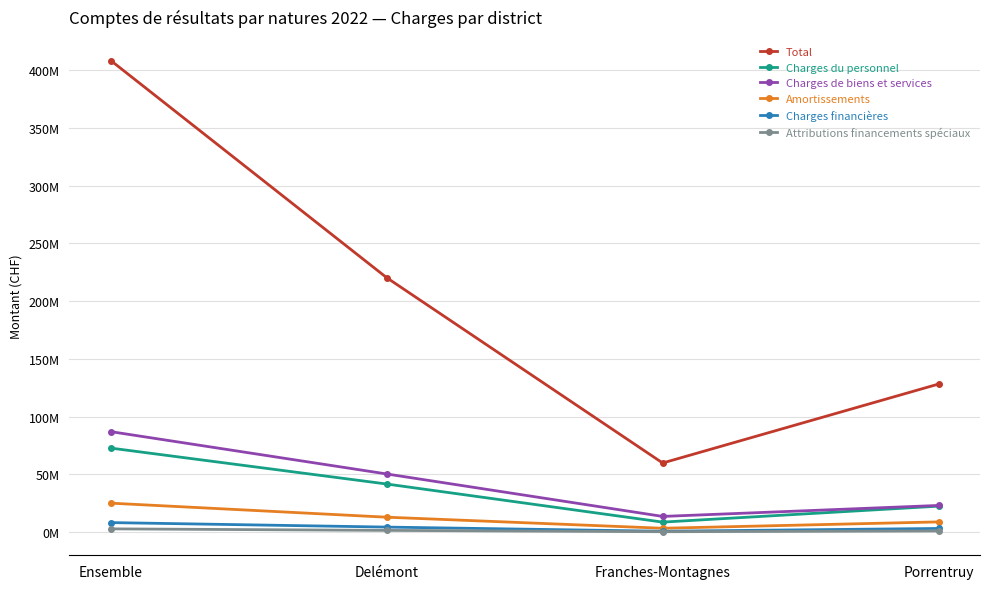

True or false: Charges financières and Charges de biens et services intersect in this chart.

False